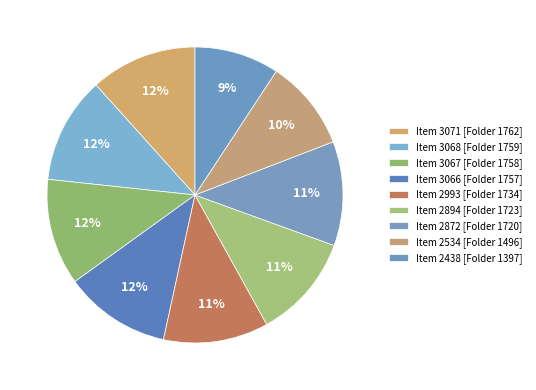

How many slices are in this pie chart?

9